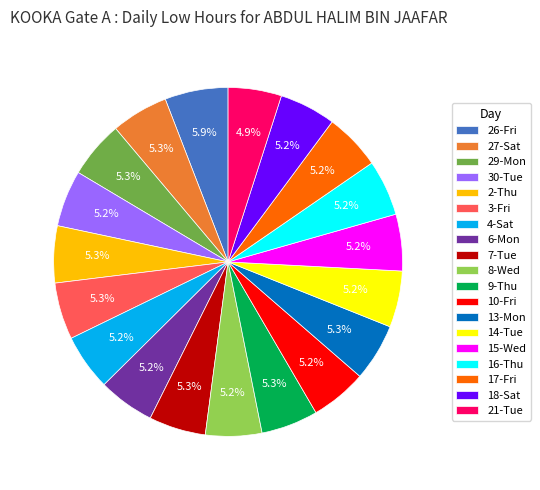

Does 21-Tue account for over 50% of the chart?

No